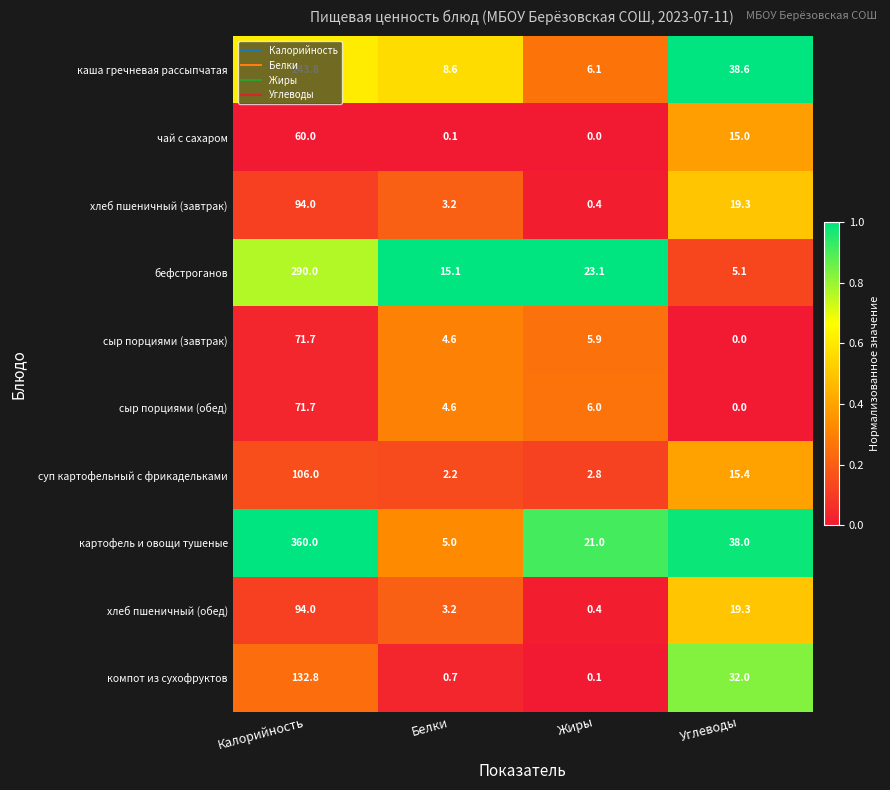

List the labels in order of каша гречневая рассыпчатая value, largest first.

Калорийность, Углеводы, Белки, Жиры